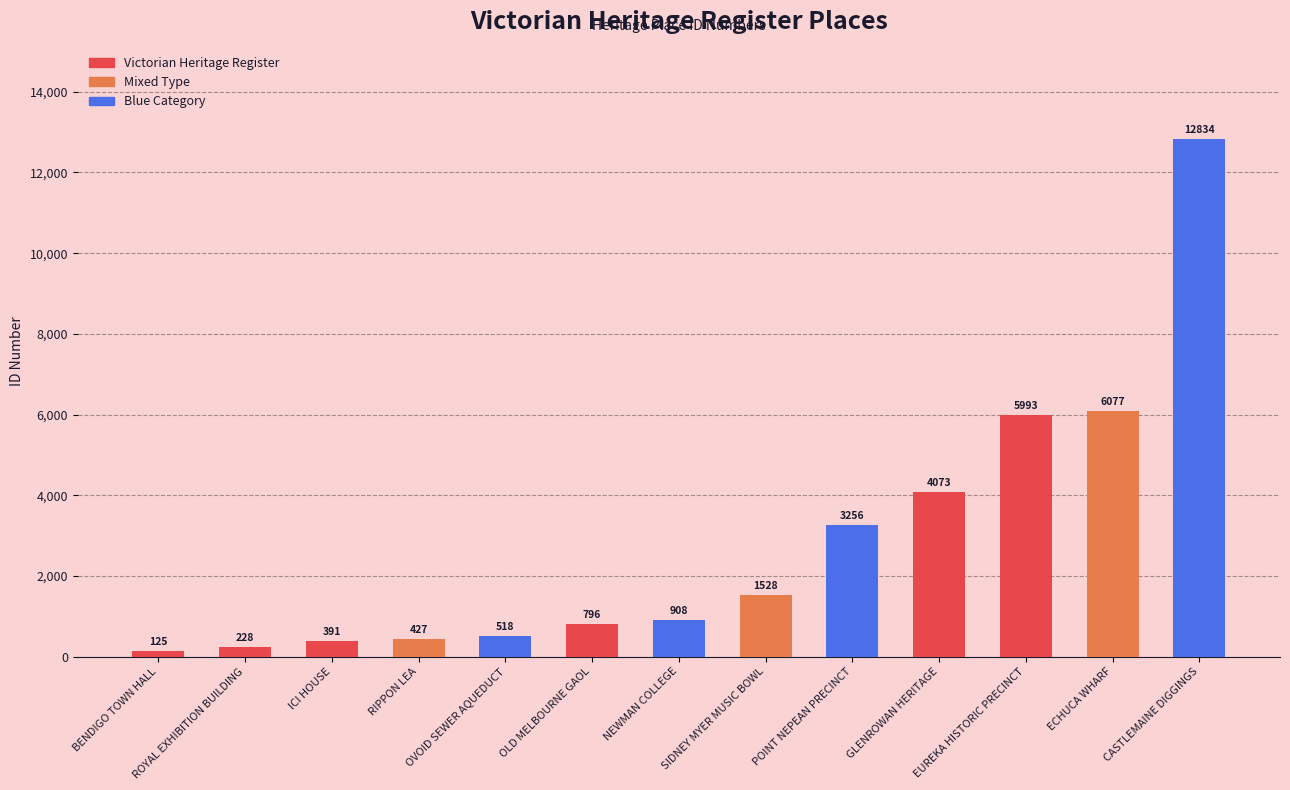

List the labels in order of value, largest first.

CASTLEMAINE DIGGINGS, ECHUCA WHARF, EUREKA HISTORIC PRECINCT, GLENROWAN HERITAGE, POINT NEPEAN PRECINCT, SIDNEY MYER MUSIC BOWL, NEWMAN COLLEGE, OLD MELBOURNE GAOL, OVOID SEWER AQUEDUCT, RIPPON LEA, ICI HOUSE, ROYAL EXHIBITION BUILDING, BENDIGO TOWN HALL